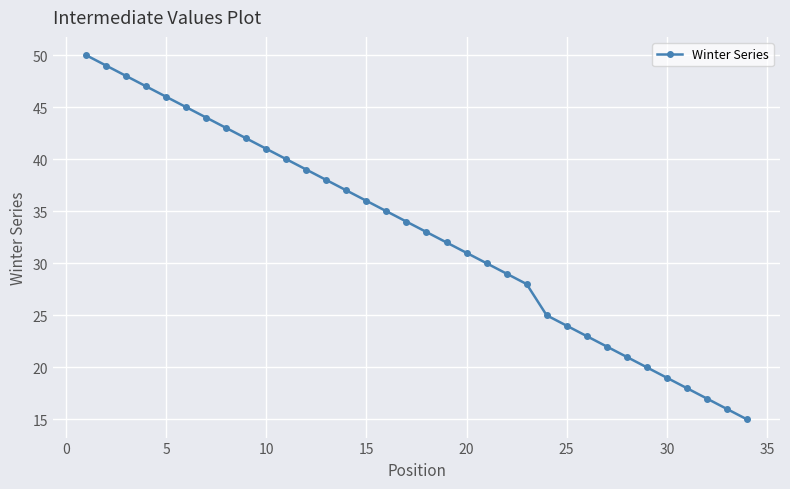

True or false: there are more than 2 points higher than both neighbors.

False